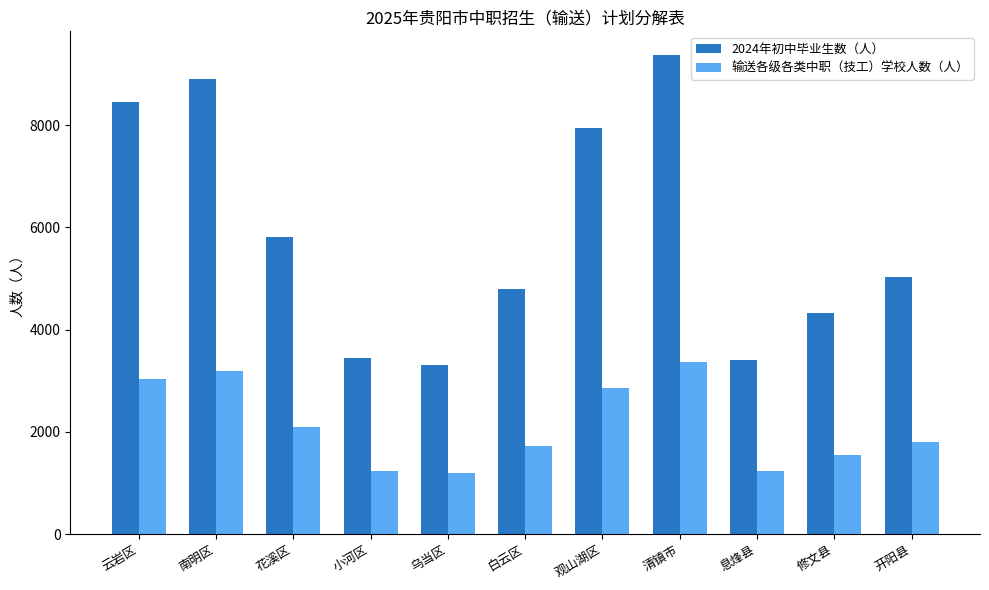

How many distinct data groups are displayed?

2